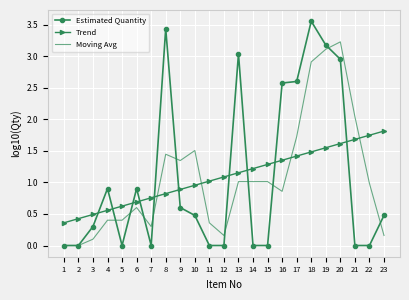

Which series has the largest range (max minus min)?

Estimated Quantity